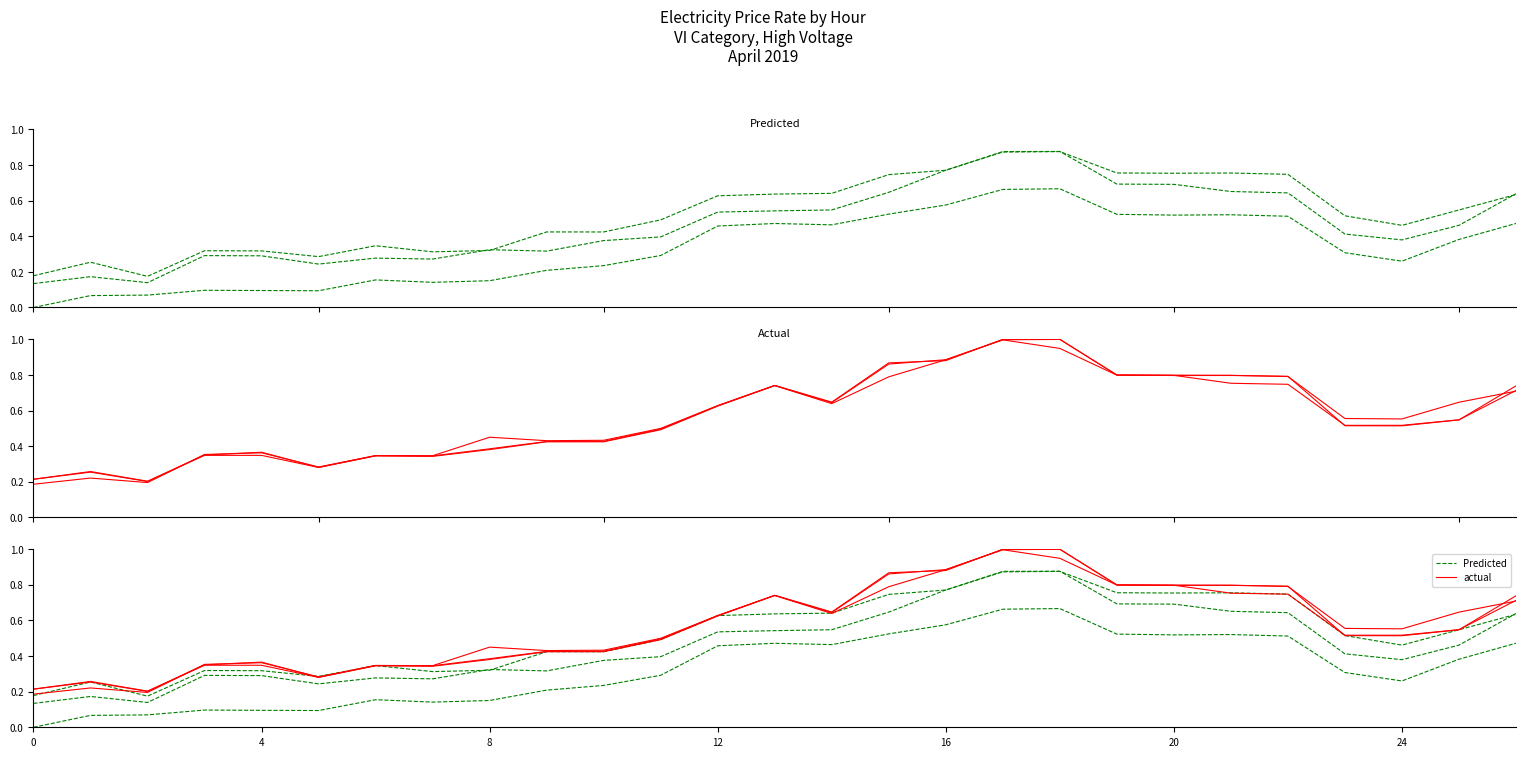

Is it true that 0:00-1:00 equals 0.2 at 2019-04-08?

False